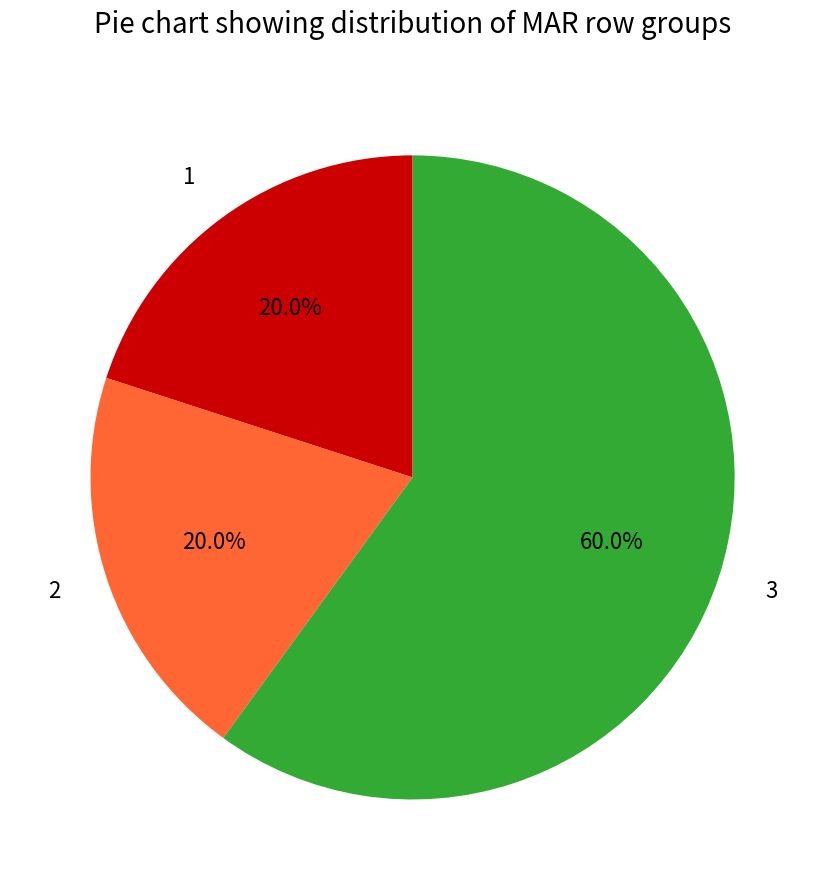

Count the number of slices in the pie.

3